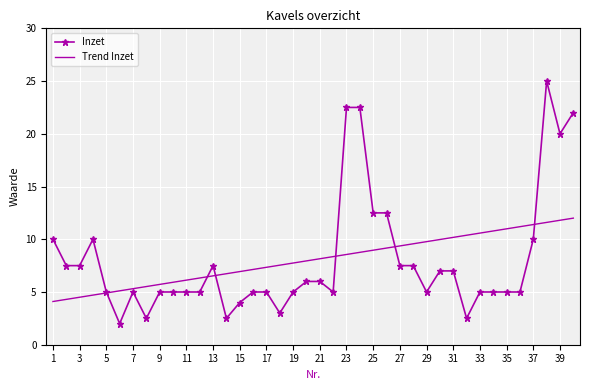

After their last crossing, which series has the higher values: Trend Inzet or Inzet?

Inzet